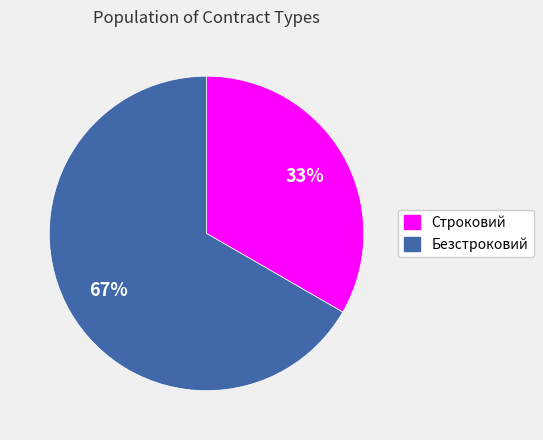

To the nearest percent, what is the average slice percentage?

50%